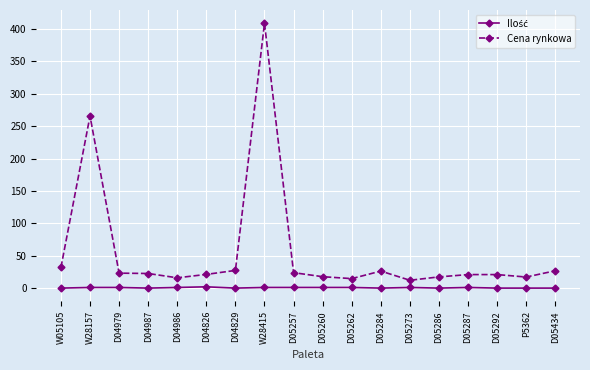

What is the sum of all Cena rynkowa values?

1014.1